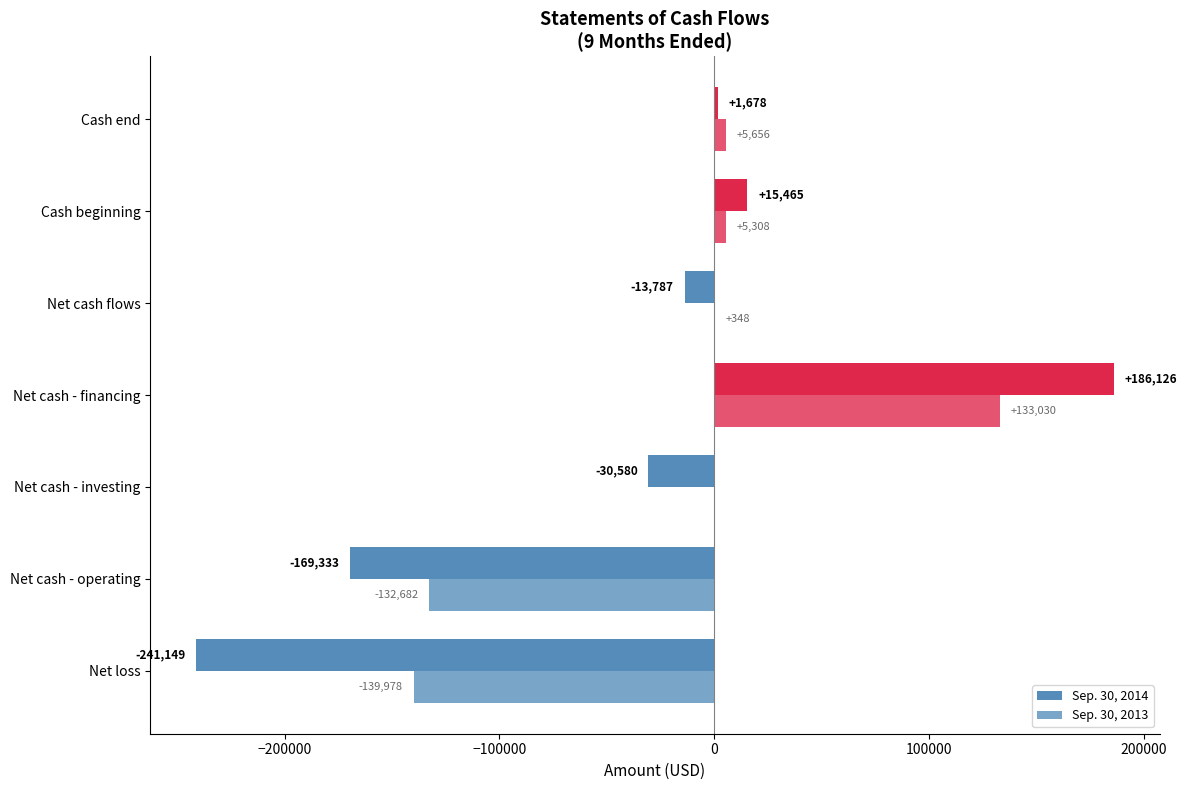

How many categories are shown in the chart?

7